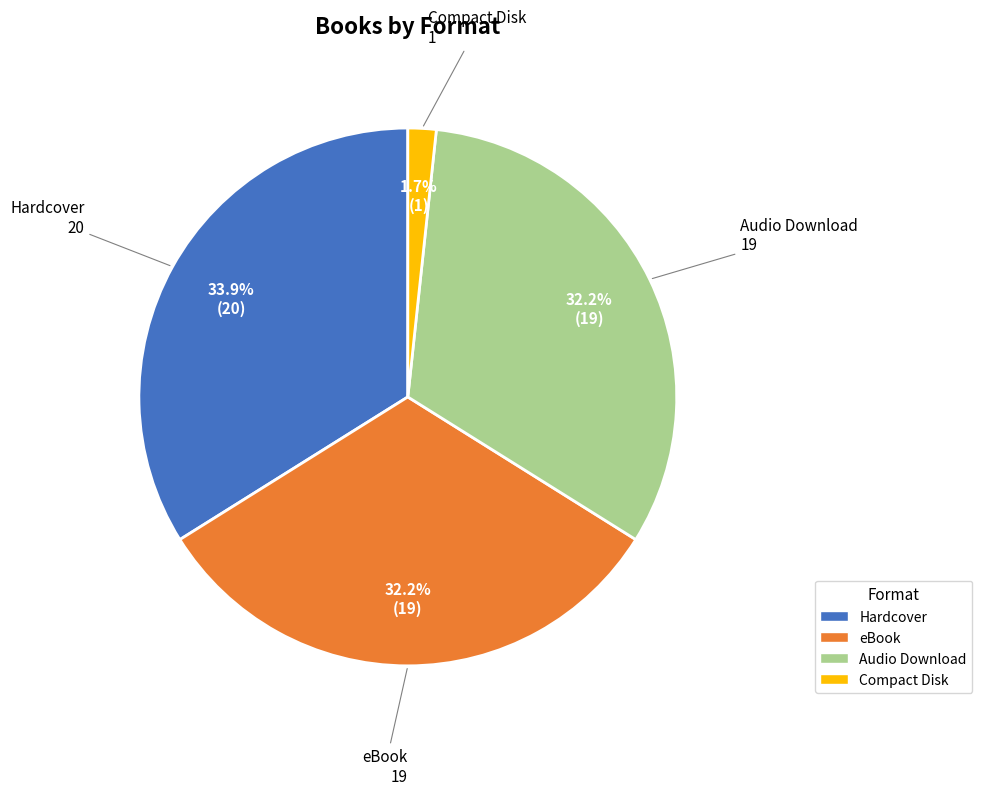

What is the total percentage of Hardcover and Compact Disk?

35.6%